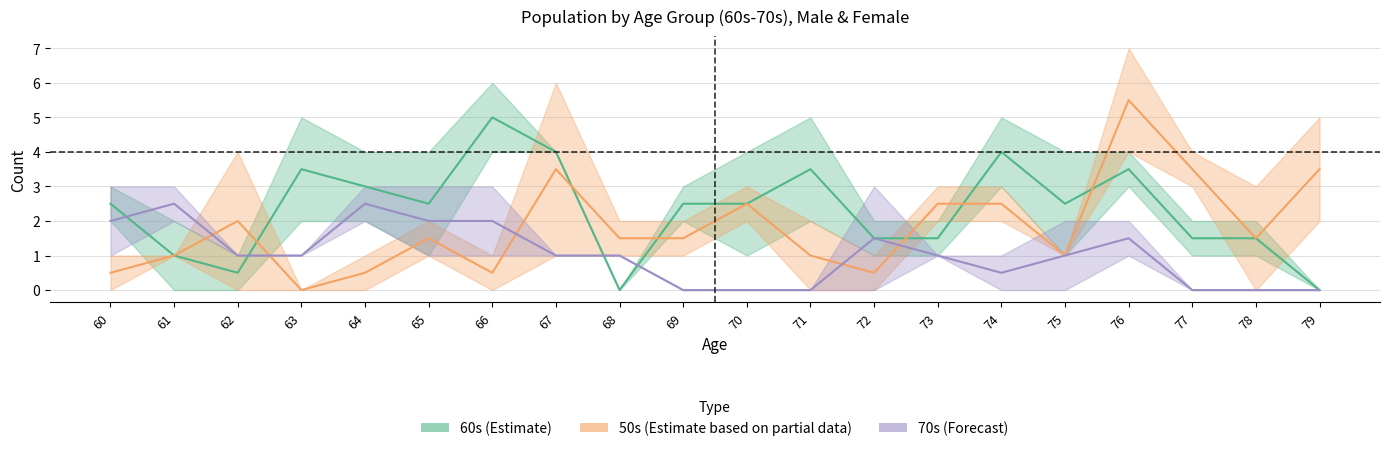

The female_50s series shows -2 at 66. True or false?

False